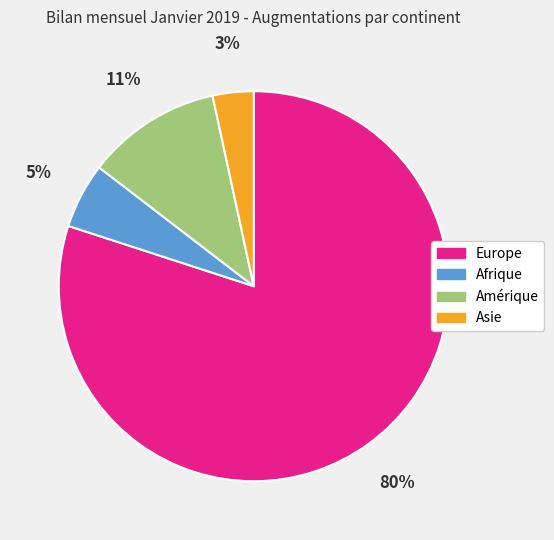

To the nearest percent, what percentage of the pie is Afrique?

5%